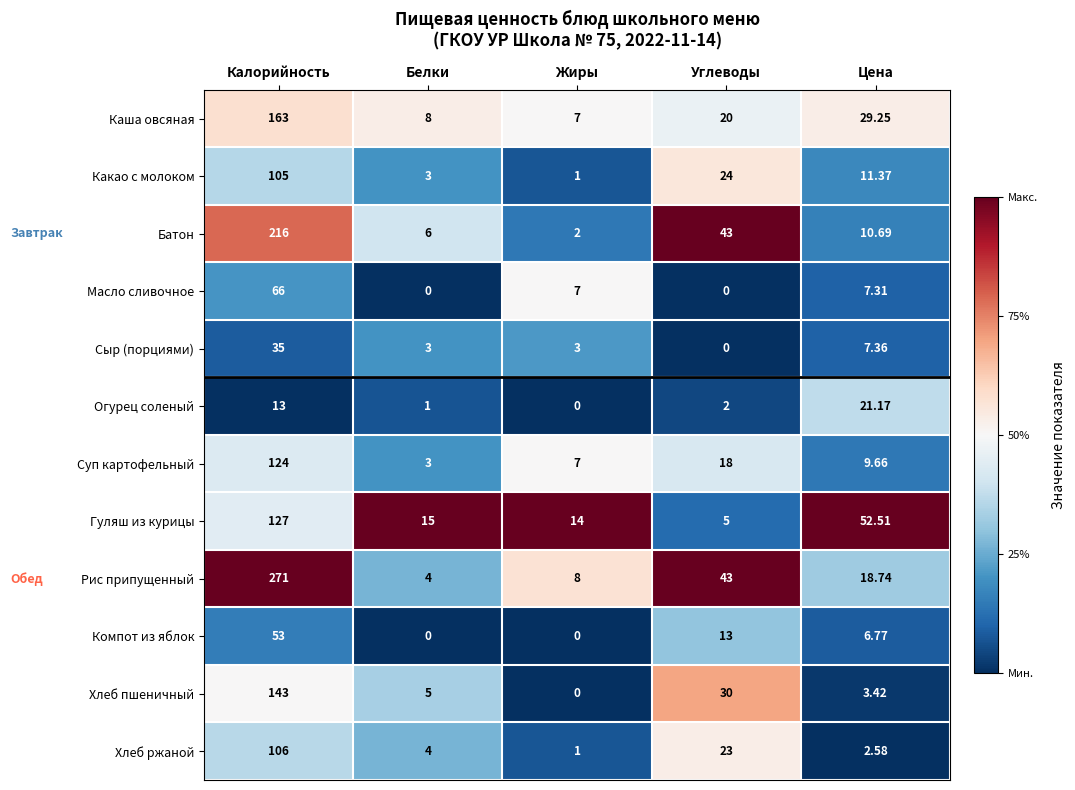

What is the difference between the highest and lowest values at Углеводы?

43.0